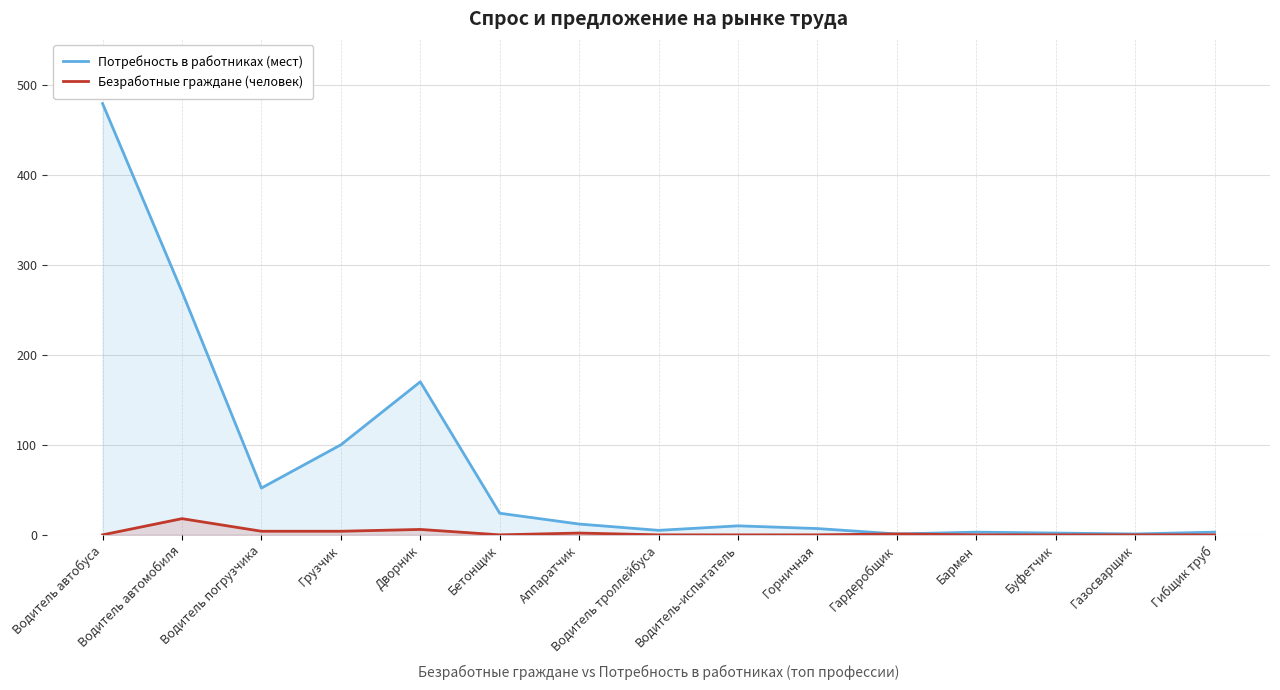

What is the label of the 7th point from the right?

Водитель-испытатель